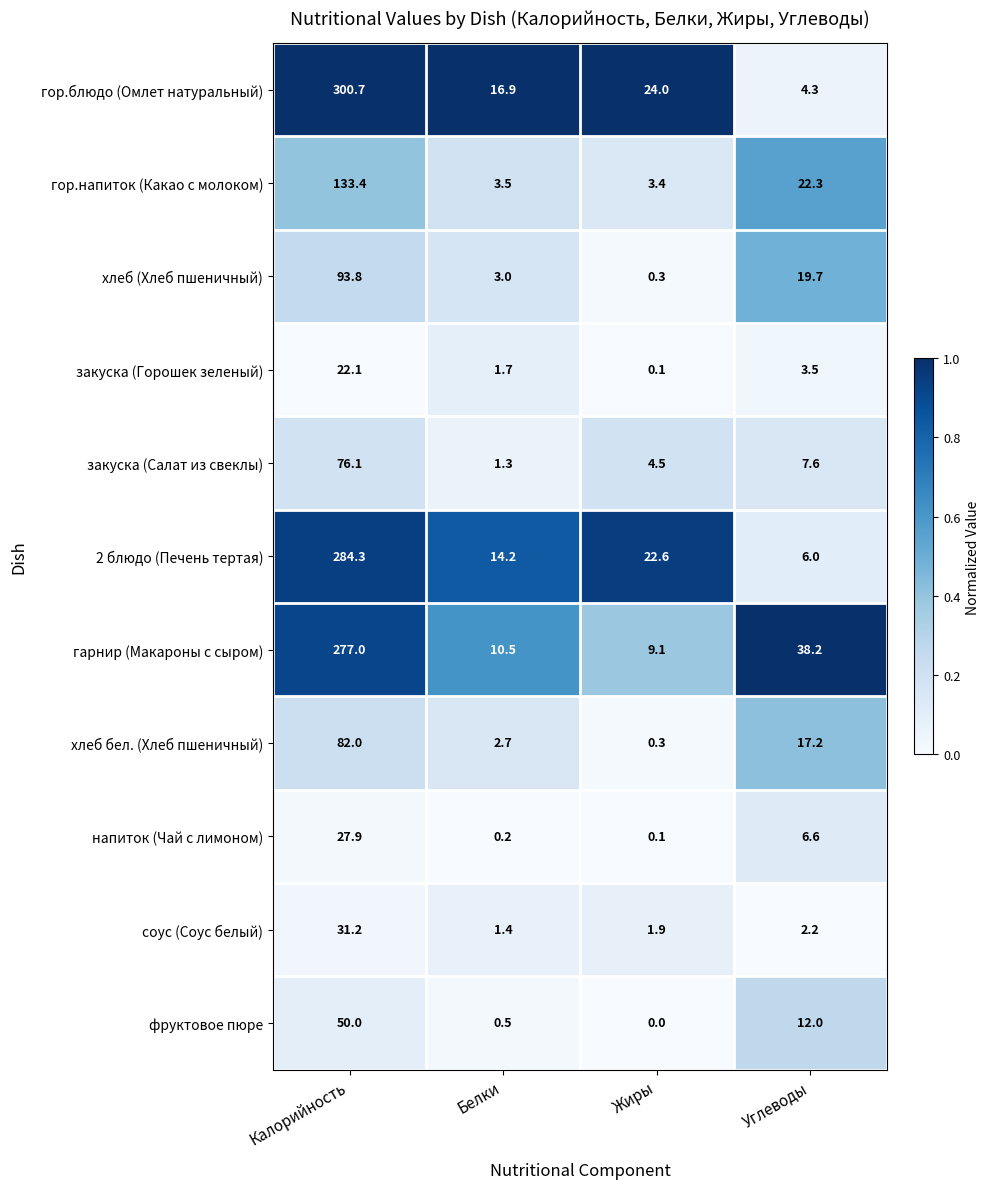

What is the highest value of the соус (Соус белый) series?

31.2